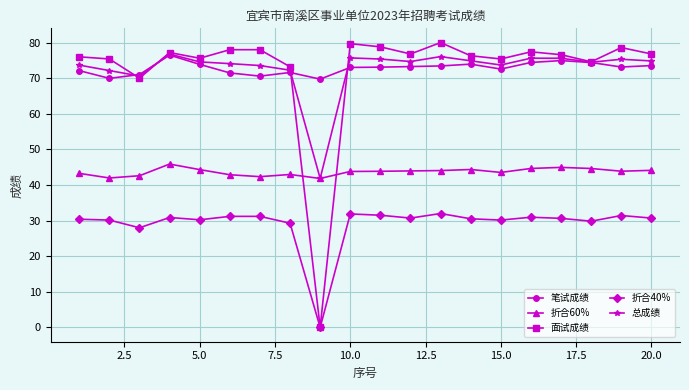

How many lines are shown in the chart?

5